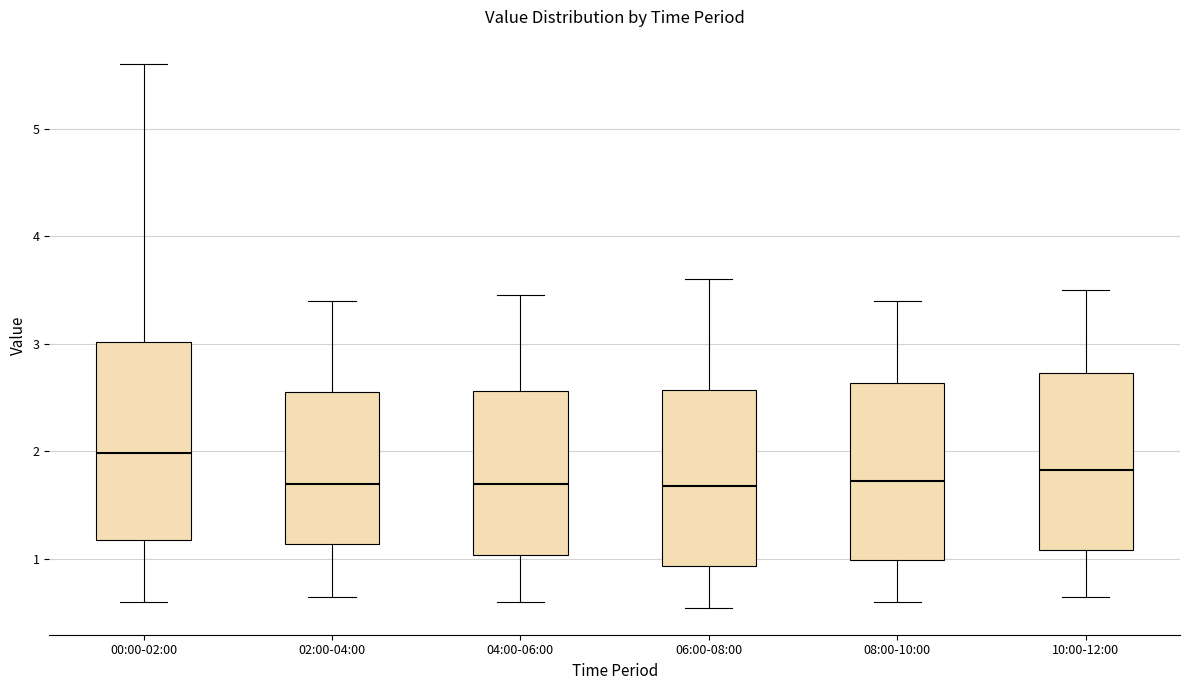

Reading left to right, read every box against the y-axis: the position of its median line, the range the box covers, and the ends of its whiskers. The values are not printed on the chart, so give them approximately, as read against the axis.

00:00-02:00: median 2.0, box 1.2 to 3.0, whiskers 0.6 to 5.6
02:00-04:00: median 1.7, box 1.1 to 2.6, whiskers 0.7 to 3.4
04:00-06:00: median 1.7, box 1.0 to 2.6, whiskers 0.6 to 3.5
06:00-08:00: median 1.7, box 0.9 to 2.6, whiskers 0.6 to 3.6
08:00-10:00: median 1.7, box 1.0 to 2.6, whiskers 0.6 to 3.4
10:00-12:00: median 1.8, box 1.1 to 2.7, whiskers 0.7 to 3.5